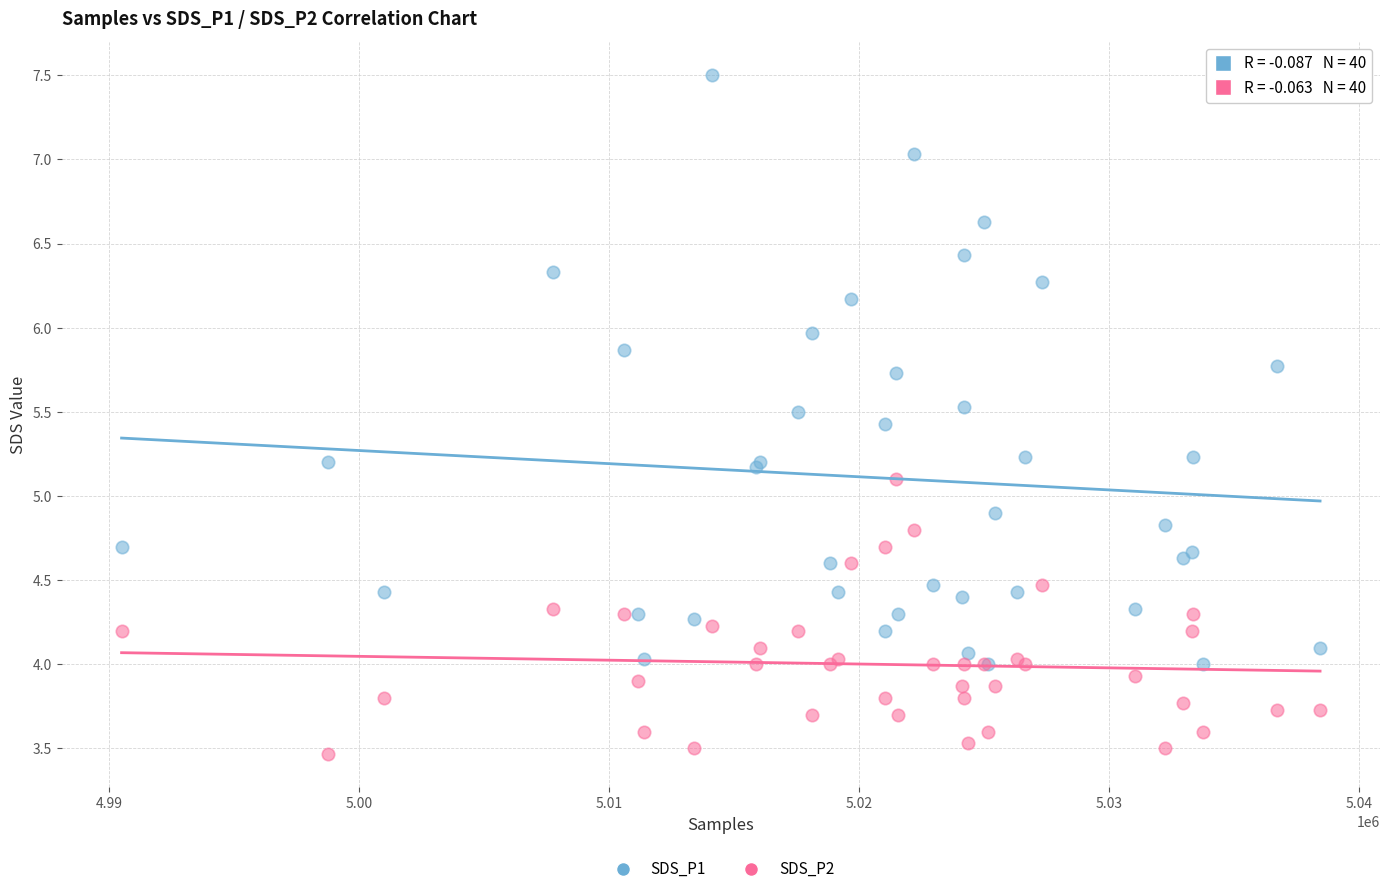

What are all the series names shown in the legend?

SDS_P1, SDS_P2